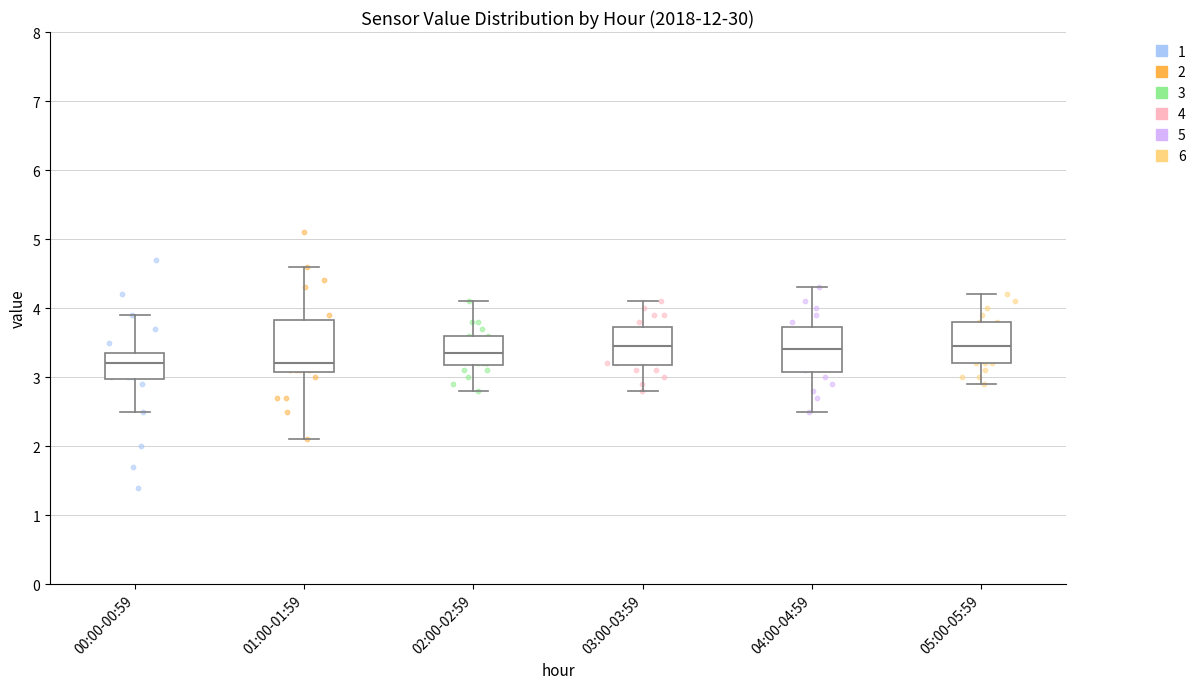

Where is the lower edge of the box for 04:00-04:59 on the y-axis? The values are not printed on the chart, so give them approximately, as read against the axis.

3.1